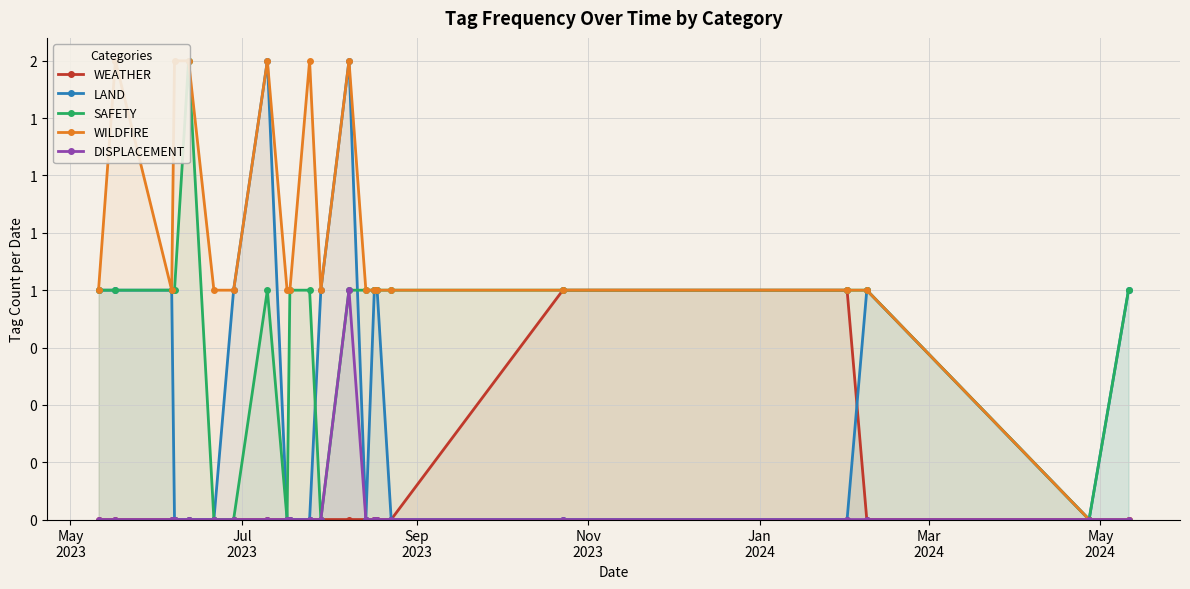

True or false: WEATHER and SAFETY cross at least once.

False